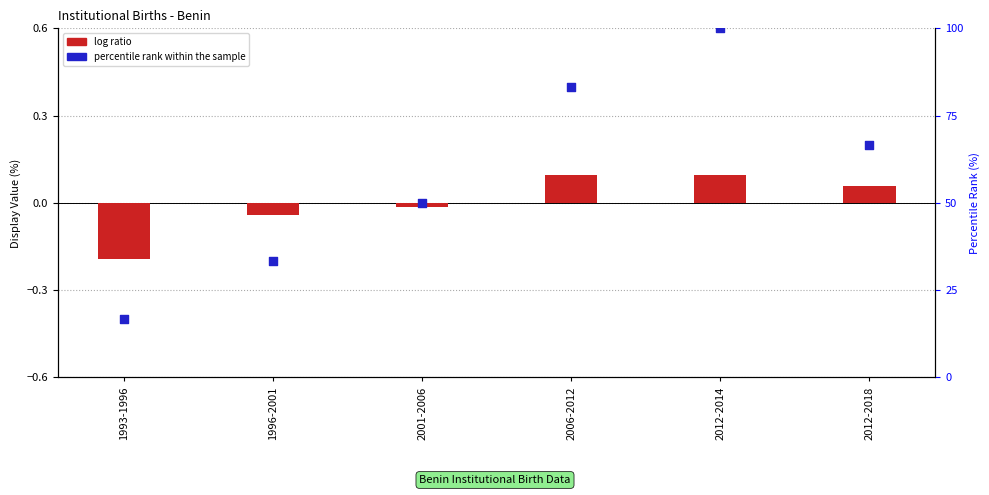

Which series has the largest Y range (max minus min)?

percentile rank within the sample